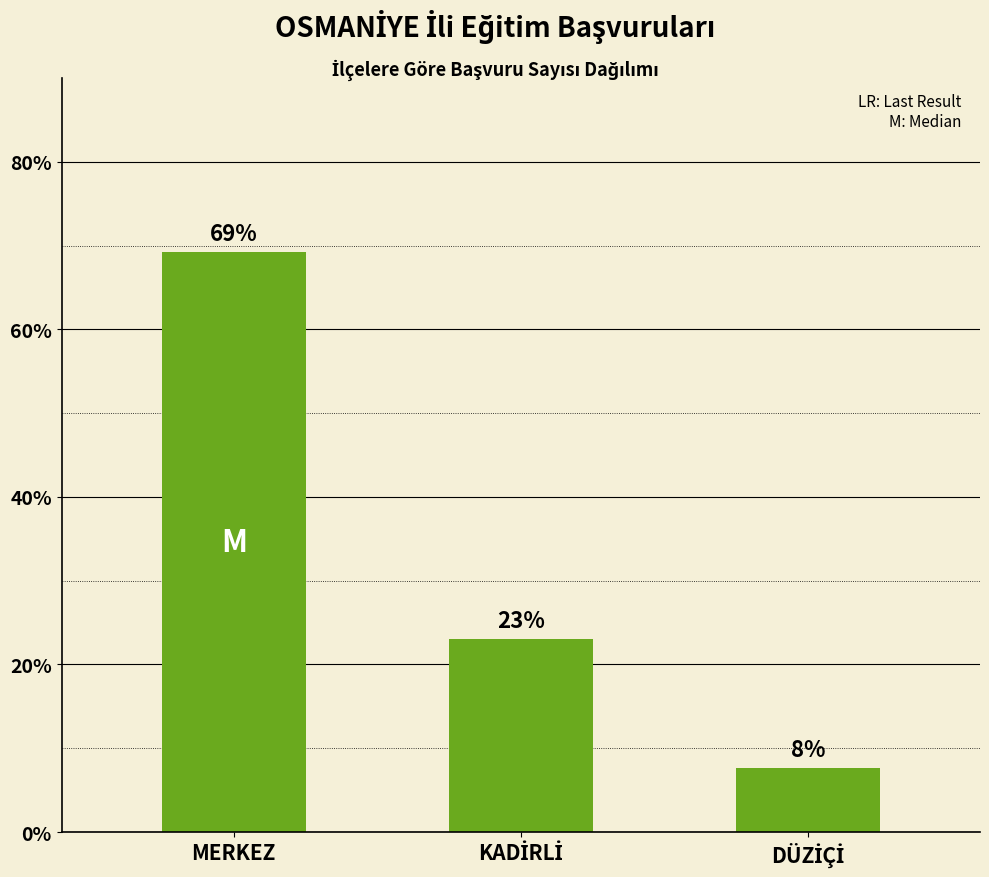

Where does the data first go above 23?

MERKEZ